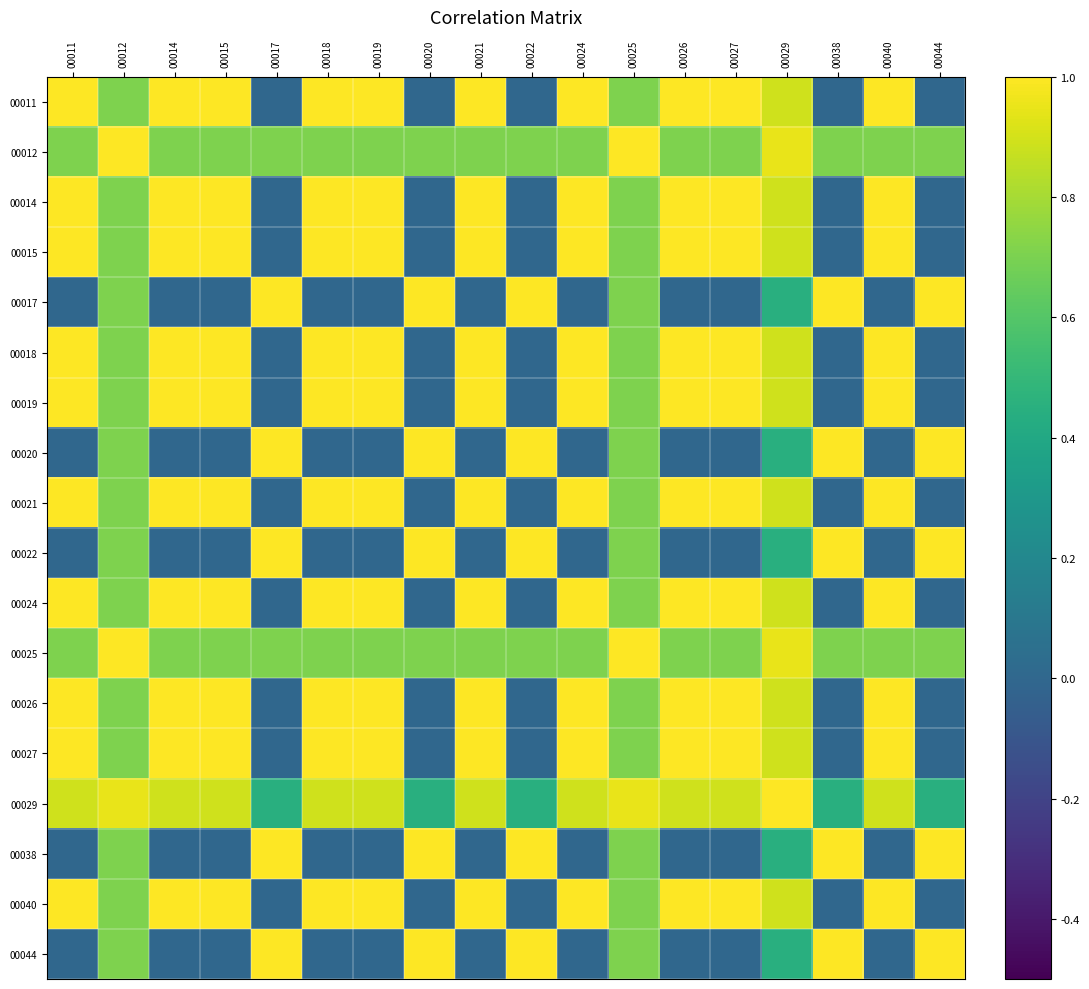

What is the total value across all series at 00015?

12.3